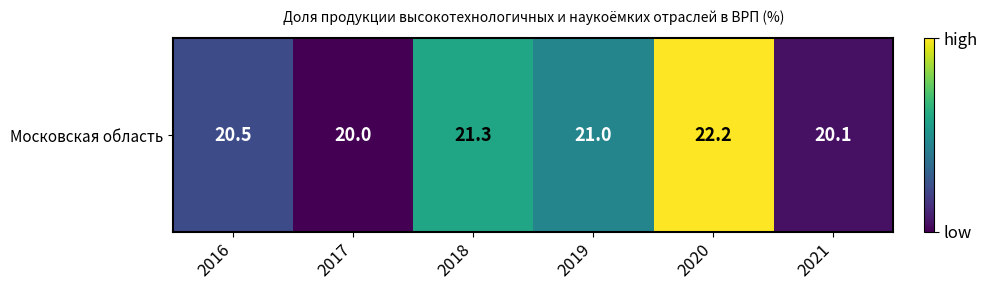

Count the number of data series in this chart.

1